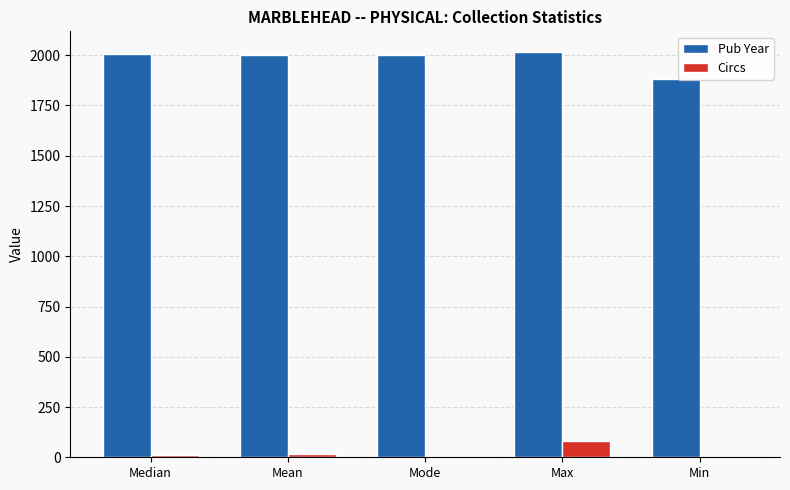

What is the average value of the Circs series?

22